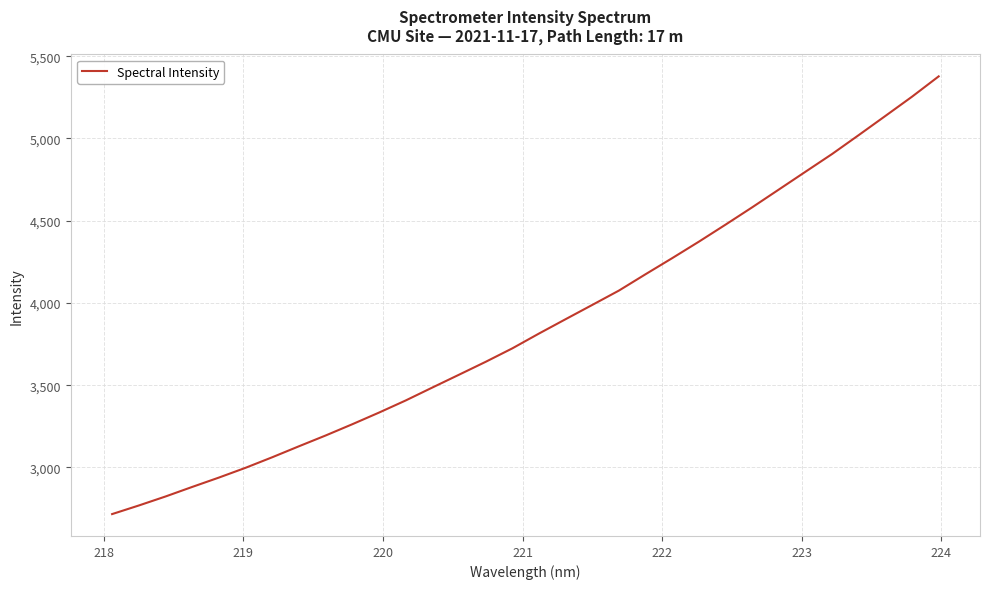

What is the maximum value shown in the chart?

5377.8